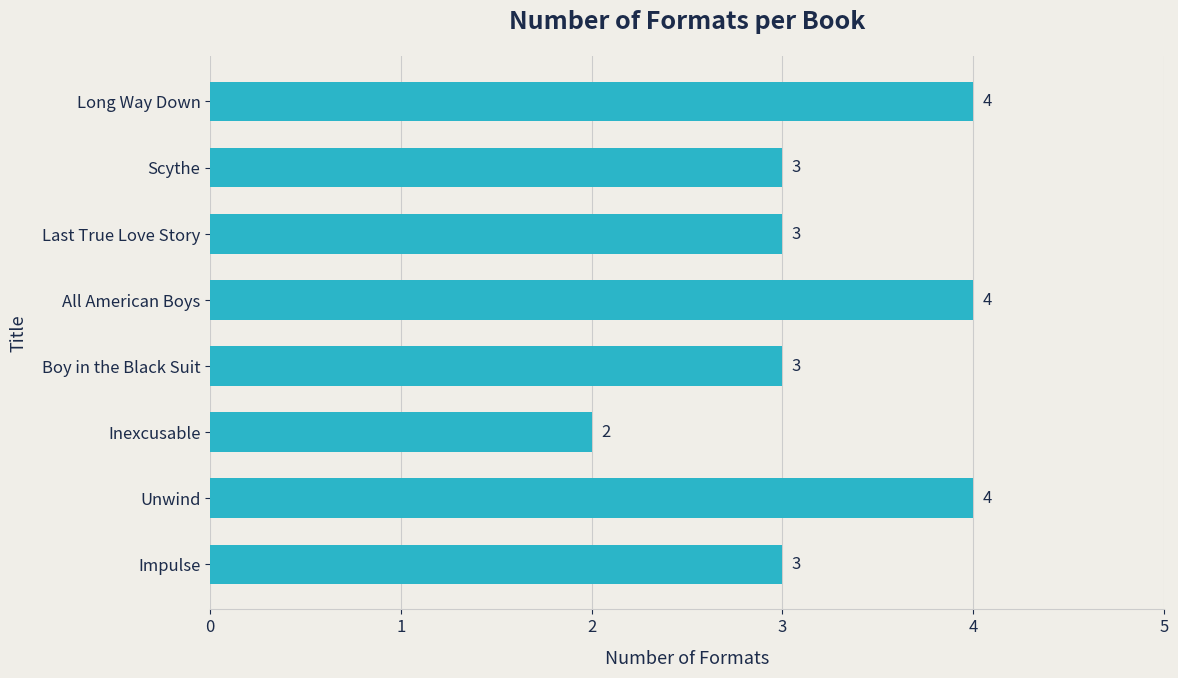

Which category has the lowest value across all series?

Inexcusable